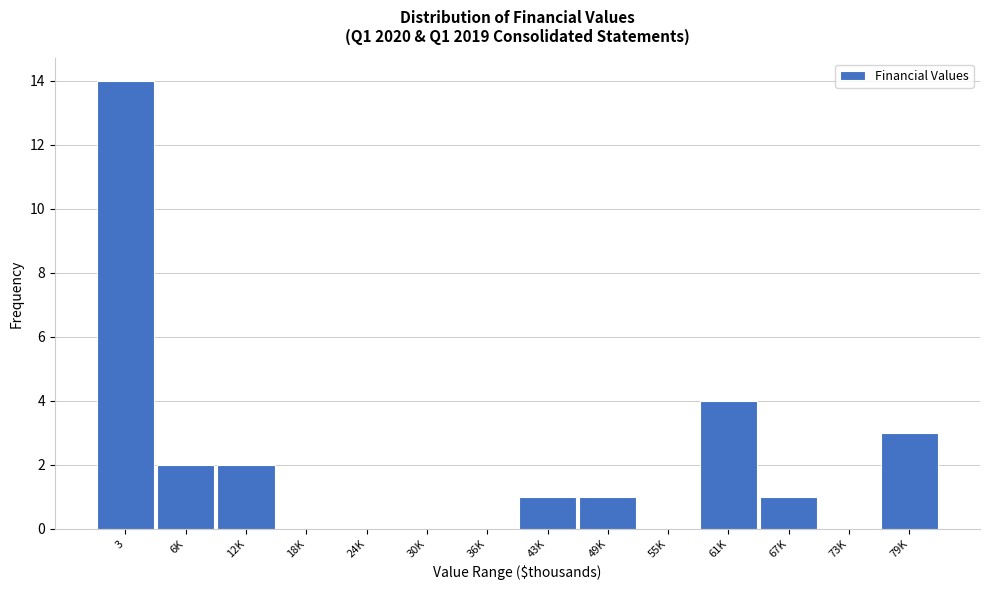

Reading left to right, transcribe all the data shown in this chart.

3=14	6K=2	12K=2	18K=0	24K=0	30K=0	36K=0	43K=1	49K=1	55K=0	61K=4	67K=1	73K=0	79K=3